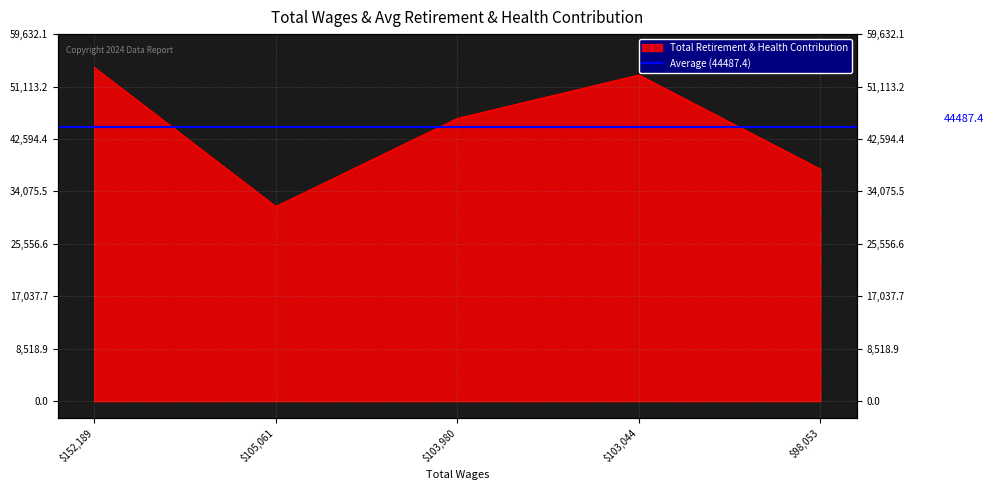

Reading left to right, transcribe all the data shown in this chart.

54211	31624	45927	52984	37691